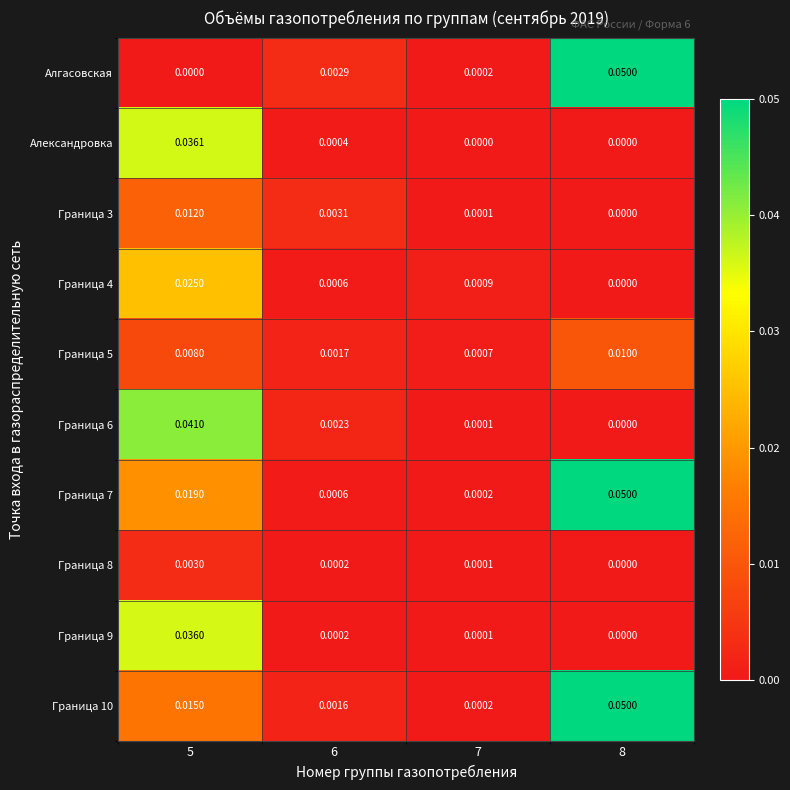

At how many categories does at least one series exceed 0?

4